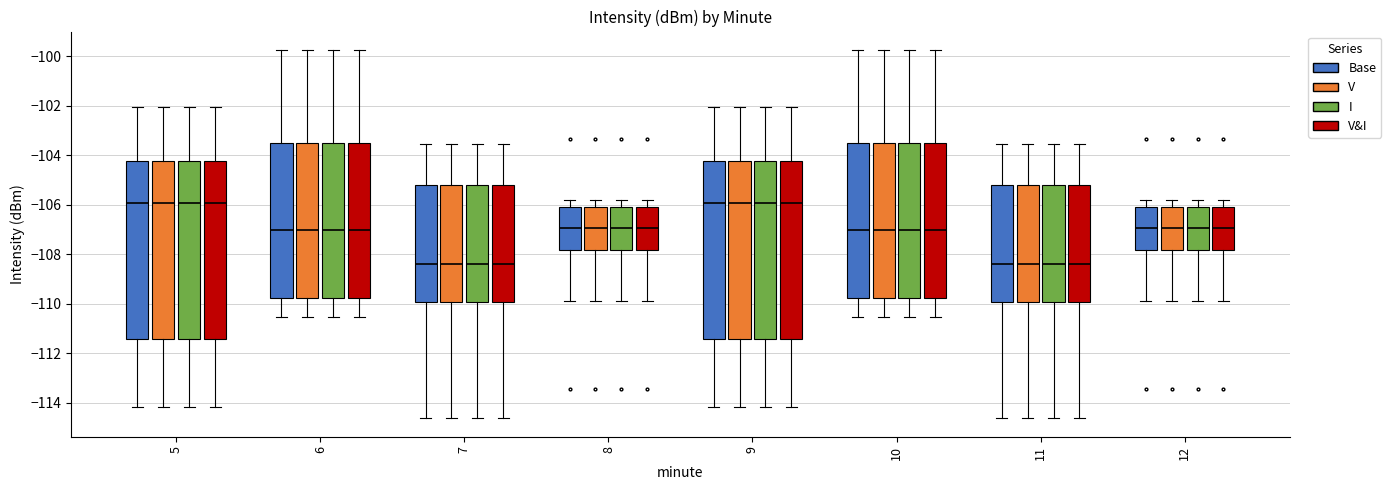

Where does the median line of the box for 5 (V&I) sit on the y-axis? The values are not printed on the chart, so give them approximately, as read against the axis.

-106.0